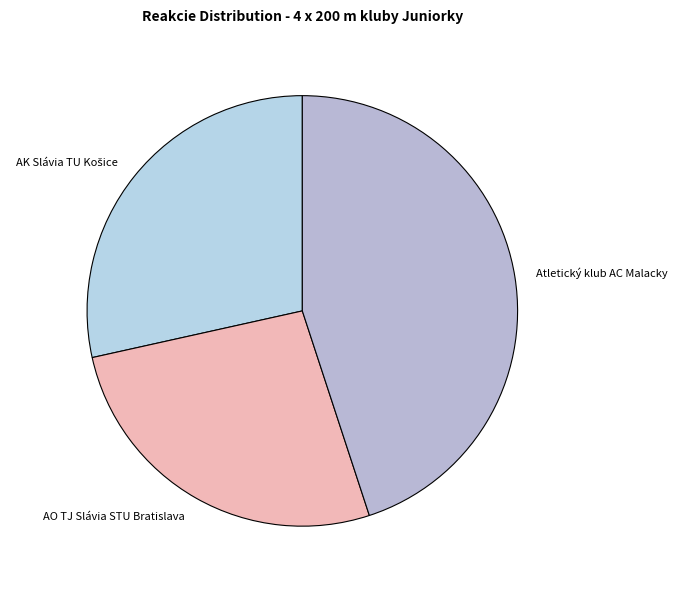

Is it true that Atletický klub AC Malacky is 45% of the pie?

True